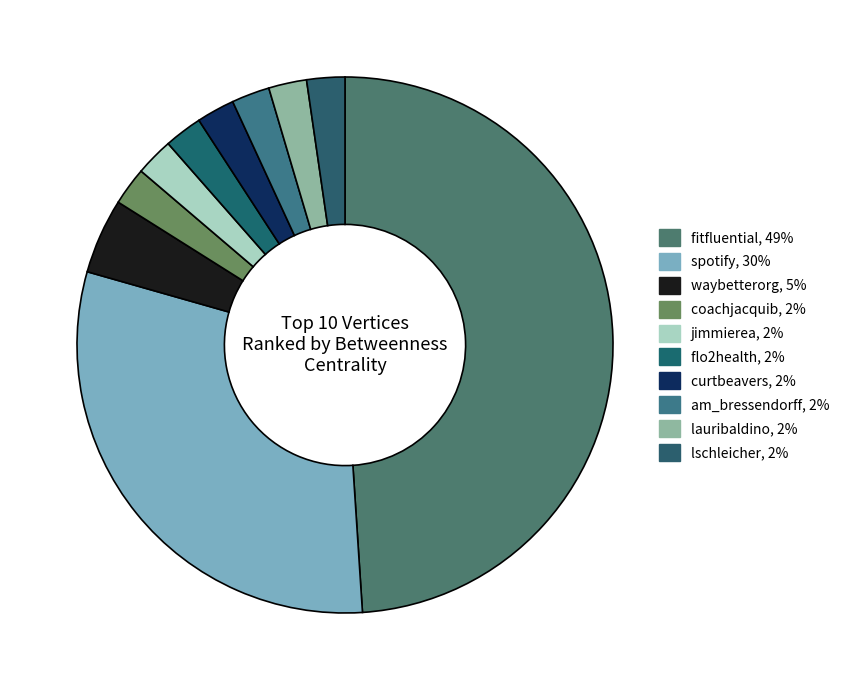

What percentage is NOT represented by curtbeavers?

97.7%